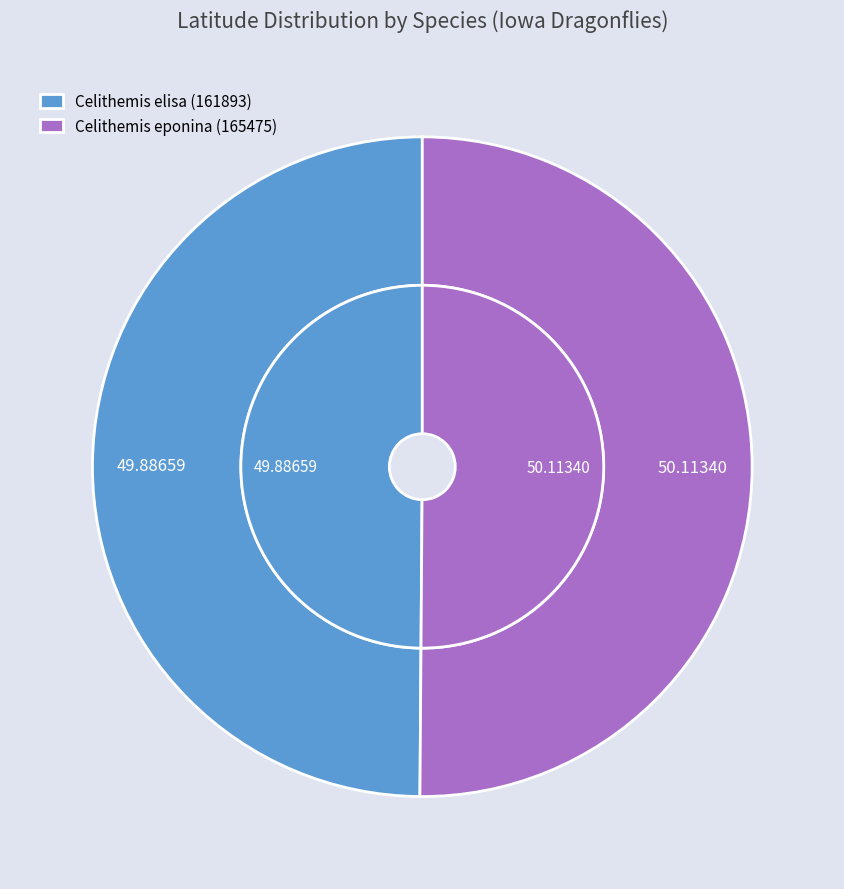

Is there a majority slice in this chart?

Yes